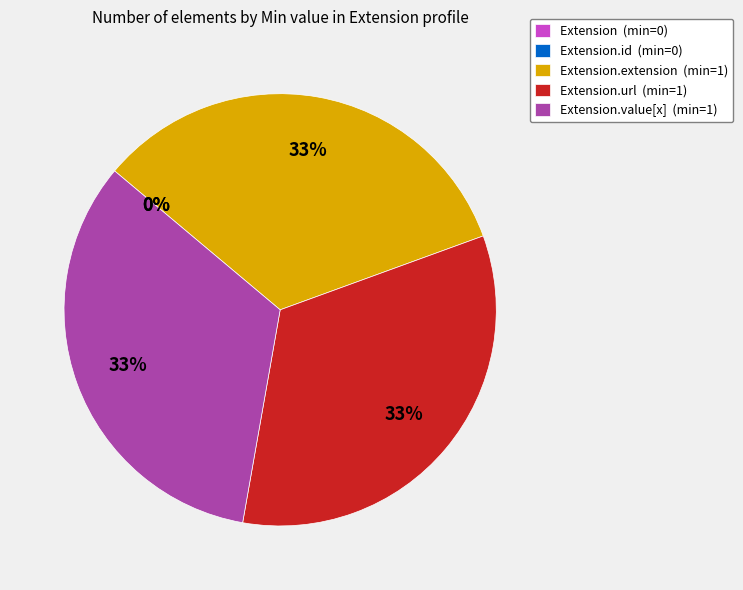

Is there any slice that represents more than half of the pie?

No